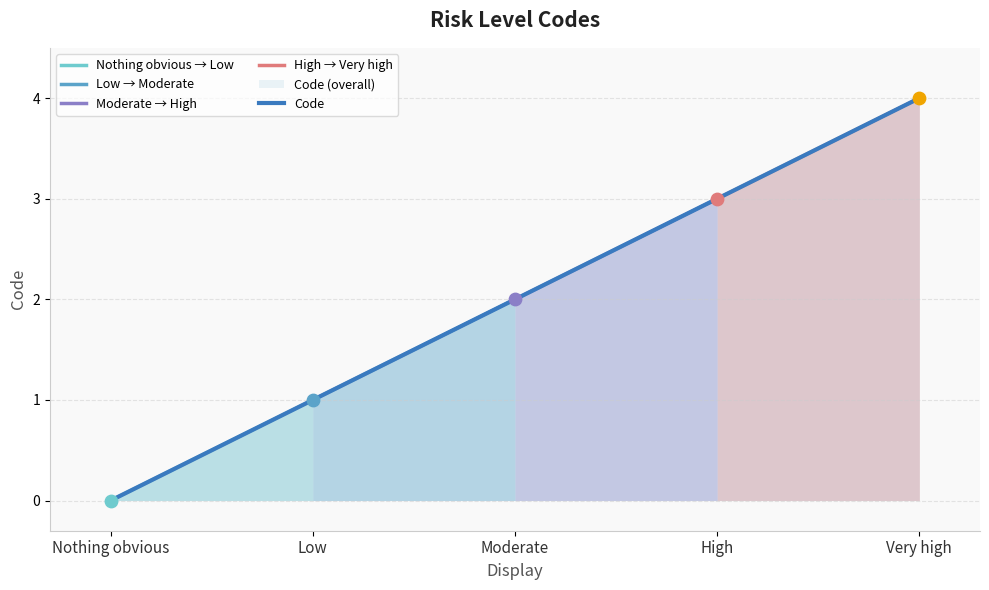

Which has a higher value, Moderate or Nothing obvious?

Moderate